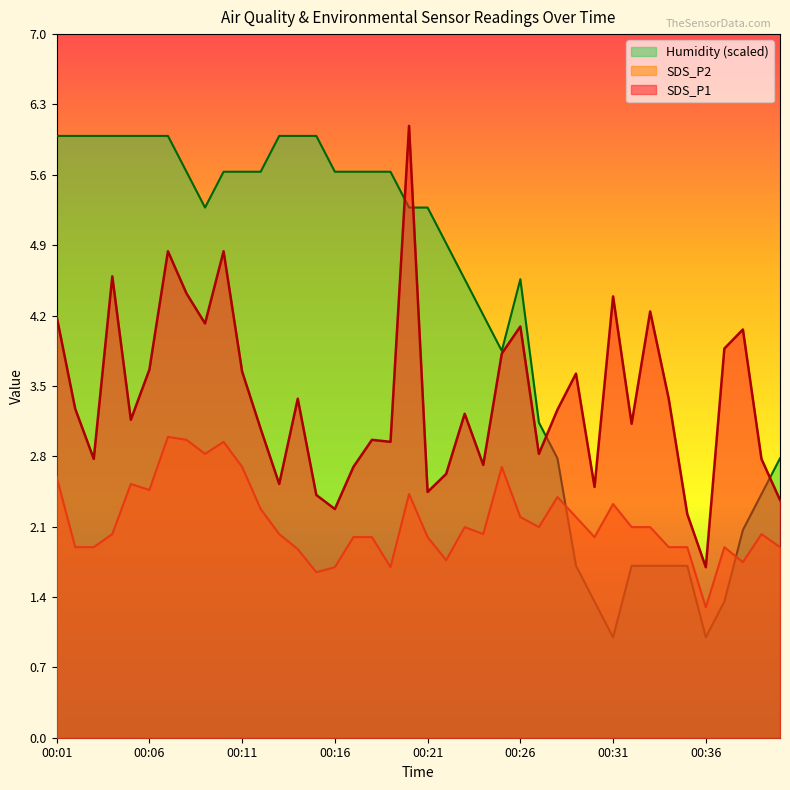

How many intersections are there between SDS_P2 and Humidity?

2